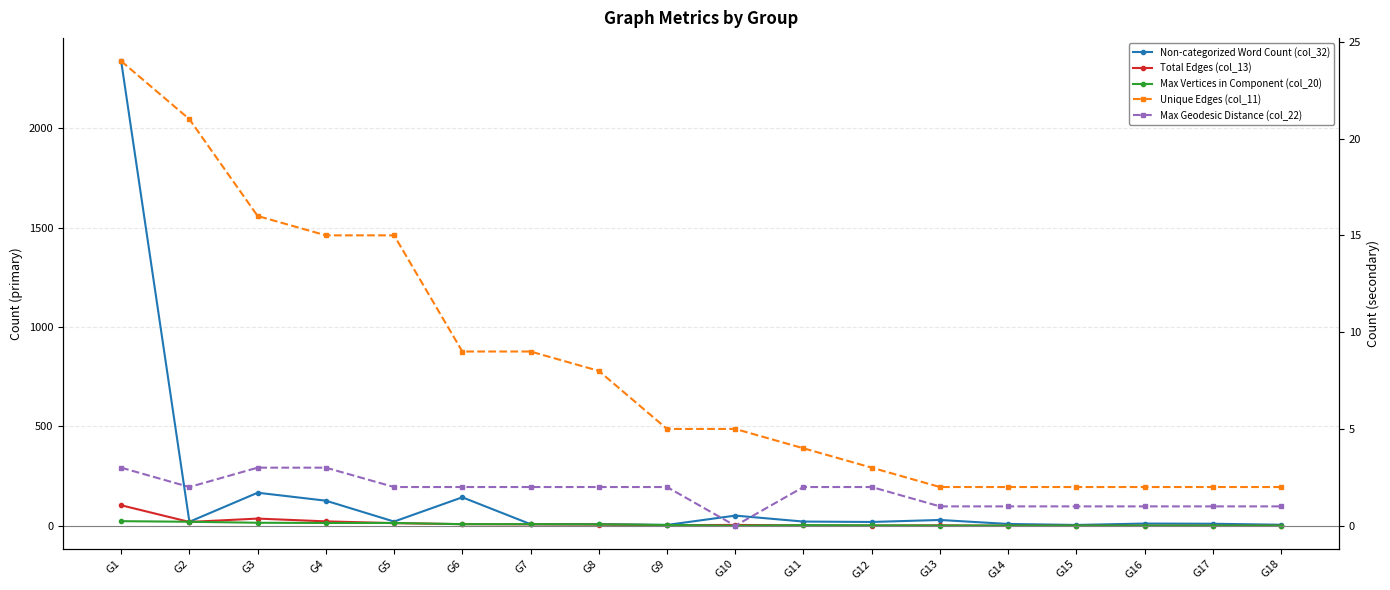

Where does the Unique Edges (col_11) series first go above 5?

G1